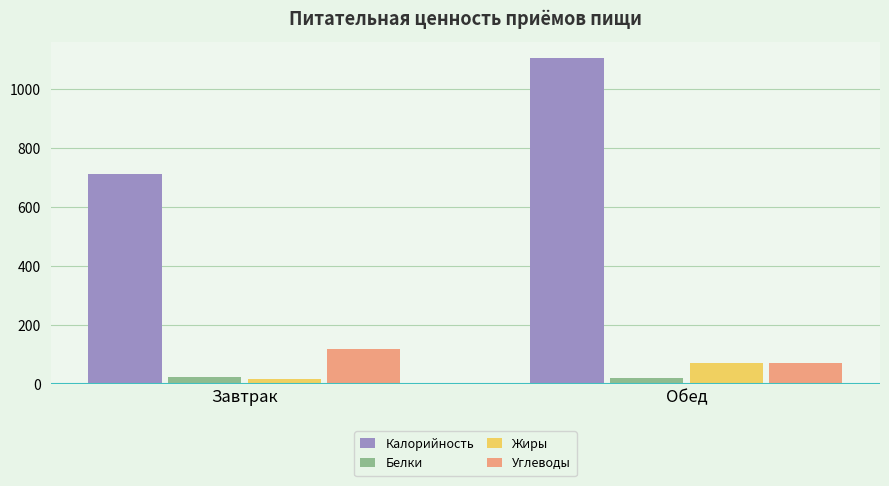

At which category is the sum across all series the highest?

Обед